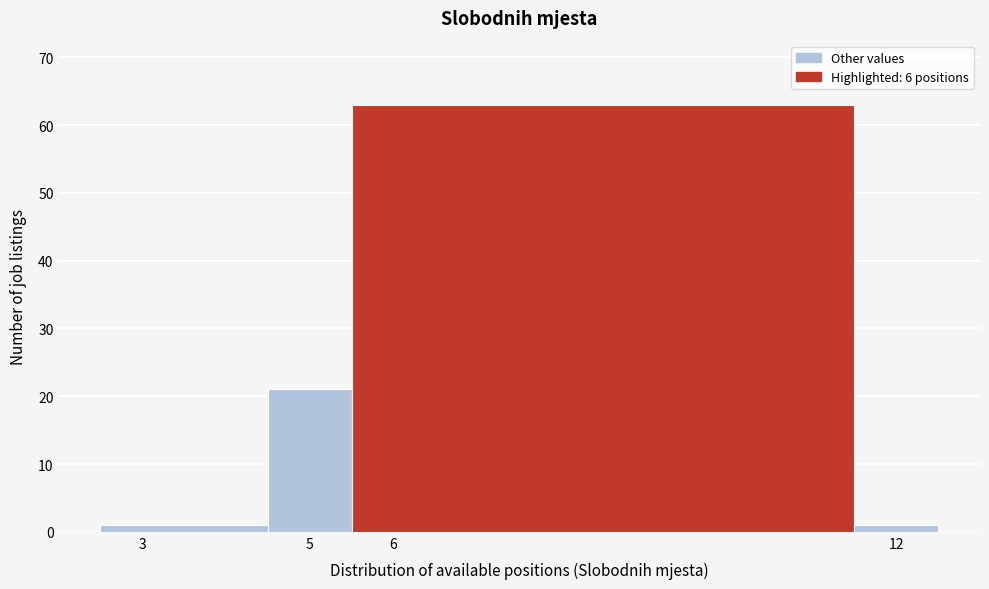

Reading left to right, transcribe this chart: for each bar, give the range it covers on the x-axis and its height. The values are not printed on the chart, so give them approximately, as read against the axis.

2.5 to 4.5: 1
4.5 to 5.5: 21
5.5 to 11.5: 63
11.5 to 12.5: 1